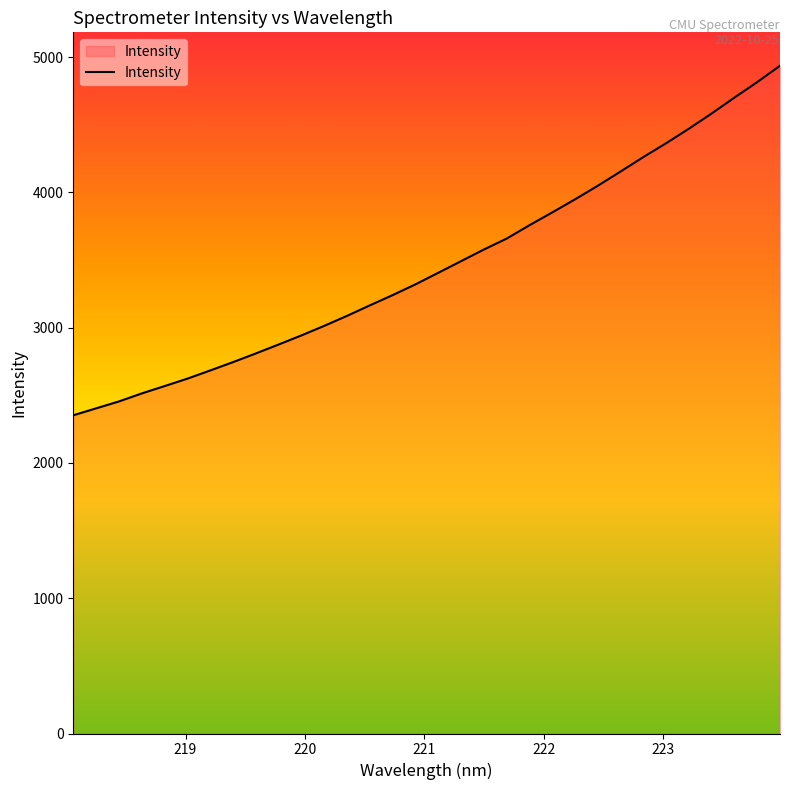

What is the difference between the maximum and minimum values?

2584.0